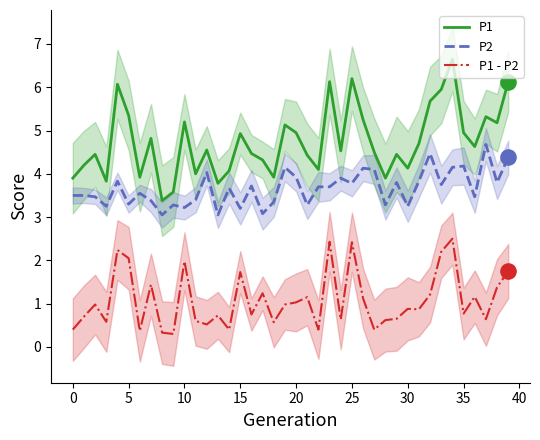

What are all the series names shown in the legend?

P1, P2, P1 - P2